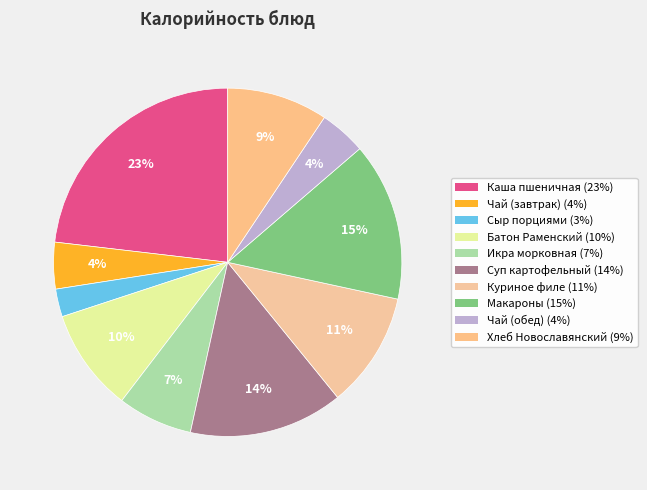

Which category has the smallest portion of the pie?

Сыр порциями